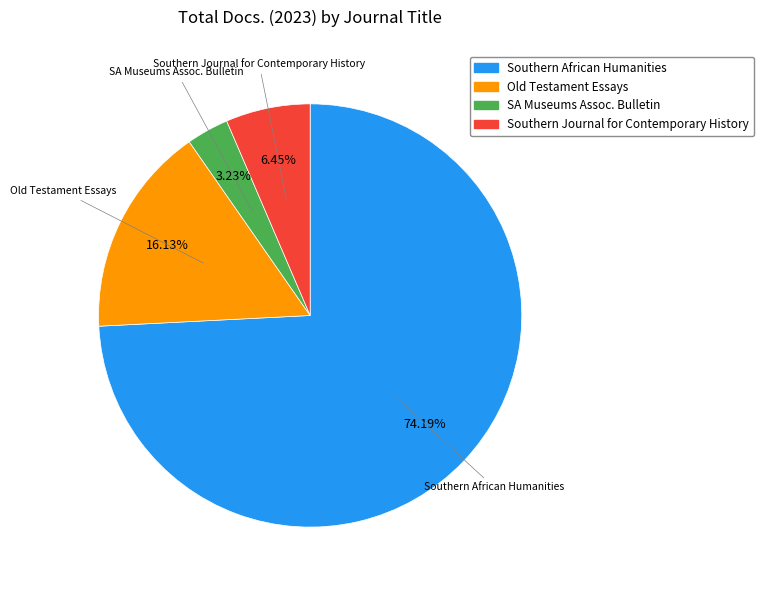

Count the number of slices in the pie.

4